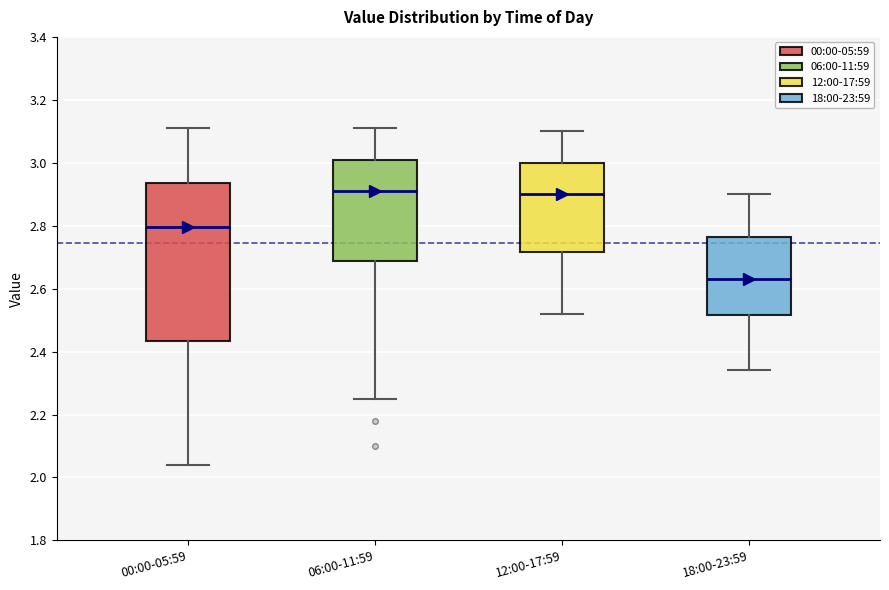

Where does the median line of the box for 12:00-17:59 sit on the y-axis? The values are not printed on the chart, so give them approximately, as read against the axis.

2.90